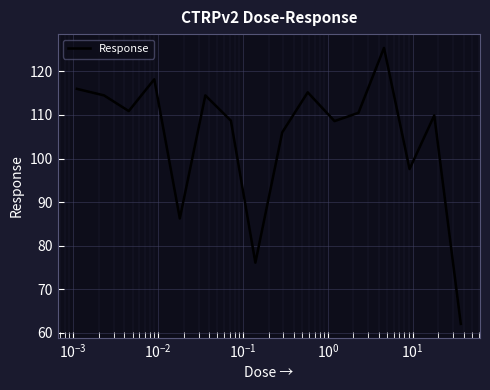

What is the greatest value displayed?

125.4